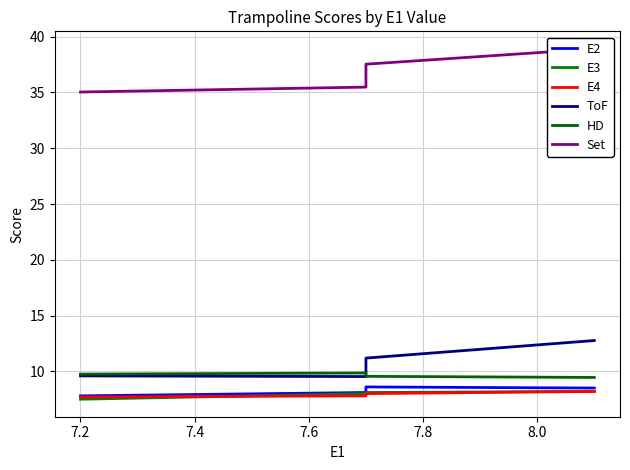

Is the value of HD at 7.0 greater than the value of E3 at 7.4?

Yes